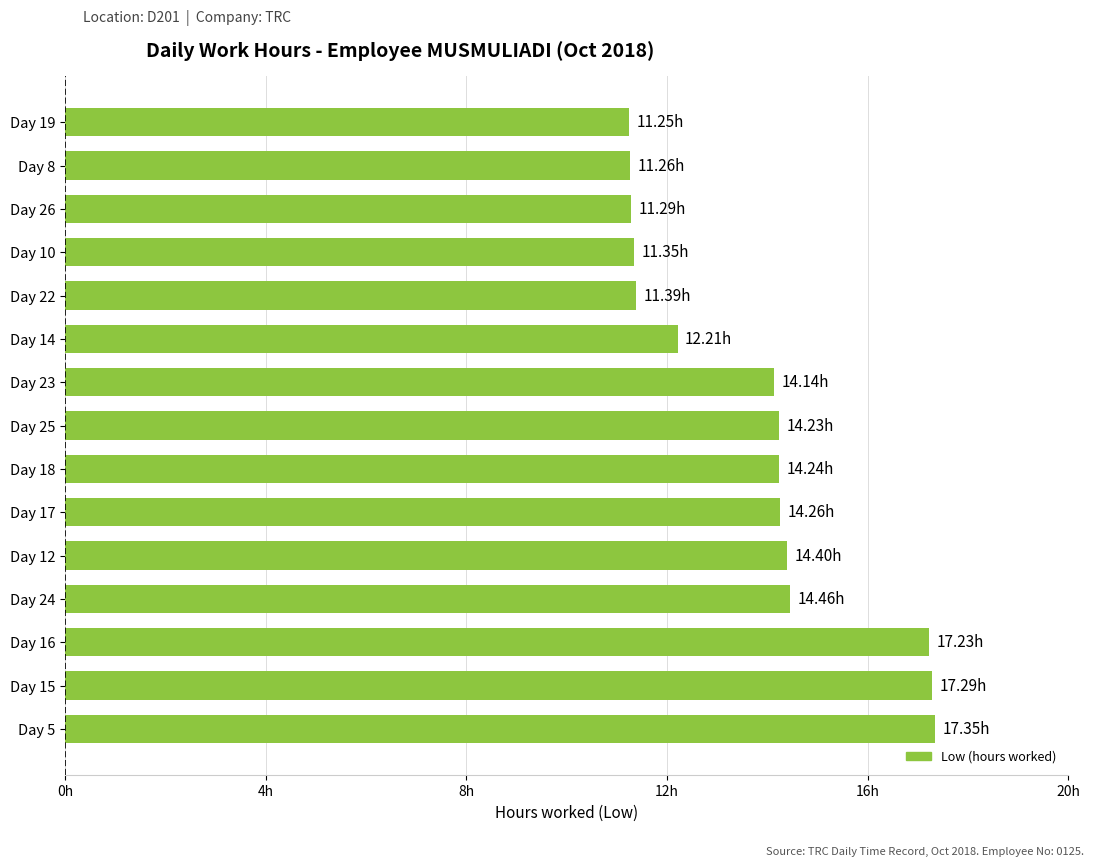

Does the chart contain any negative values?

No